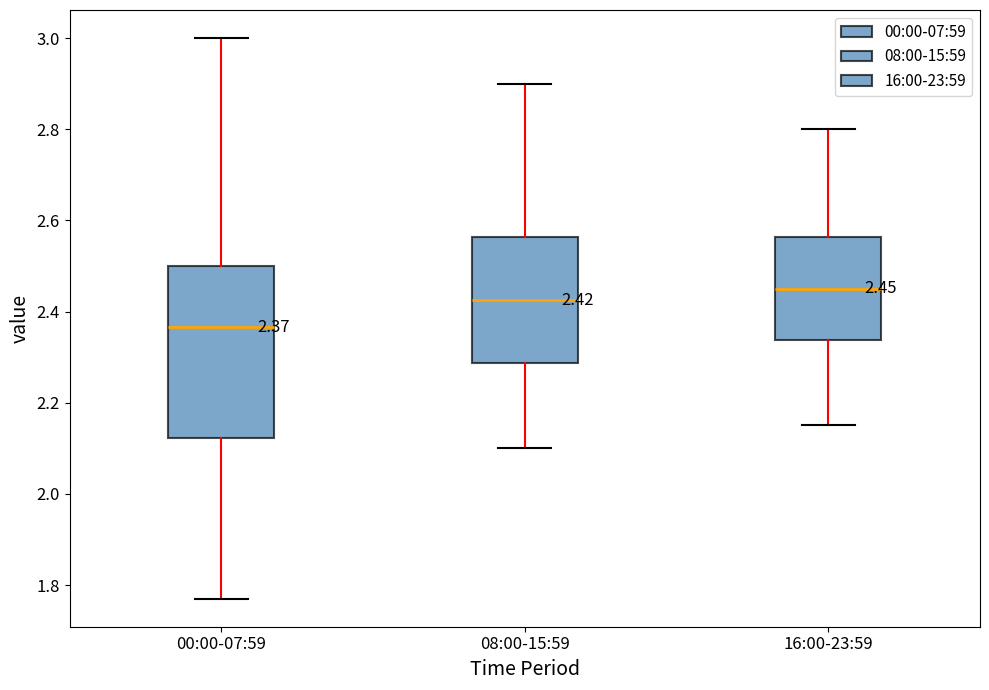

Which box has the highest median line?

16:00-23:59